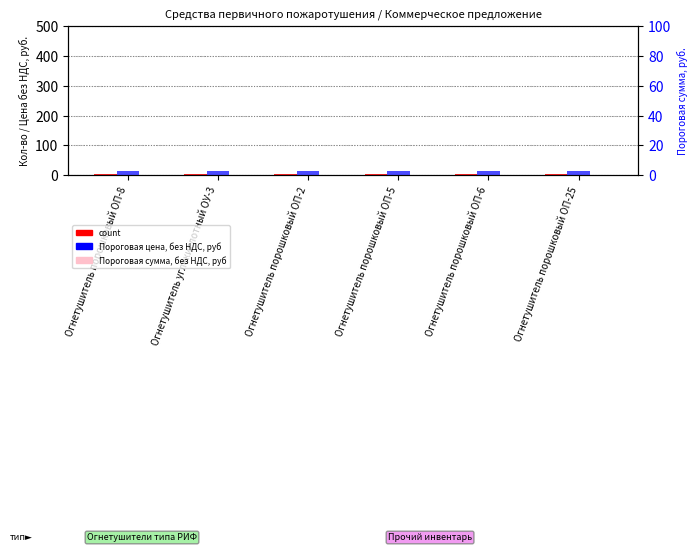

Reading right to left, what are all the values shown in this chart?

count: 5	5	5	5	5	5
Пороговая сумма, без НДС, руб: 2	2	2	2	2	2
Пороговая цена, без НДС, руб: 3	3	3	3	3	3